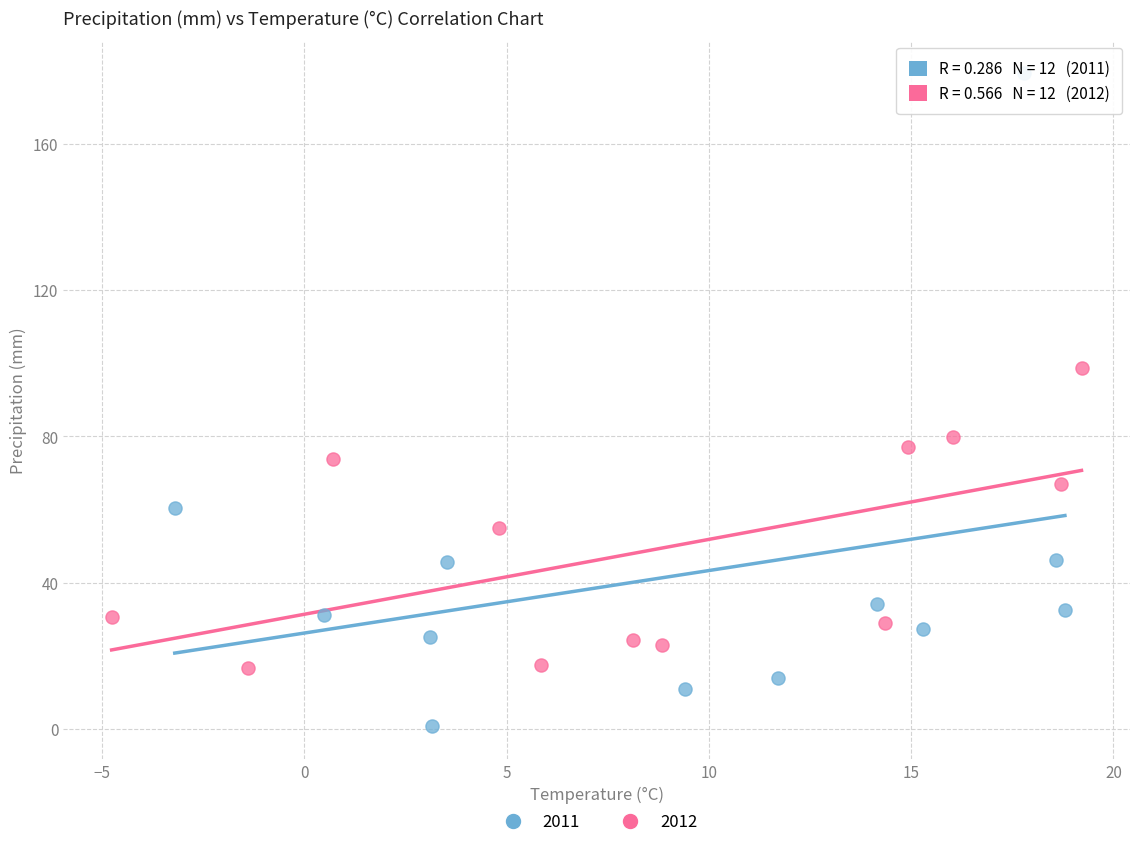

Which series has the widest spread of Y values?

2011